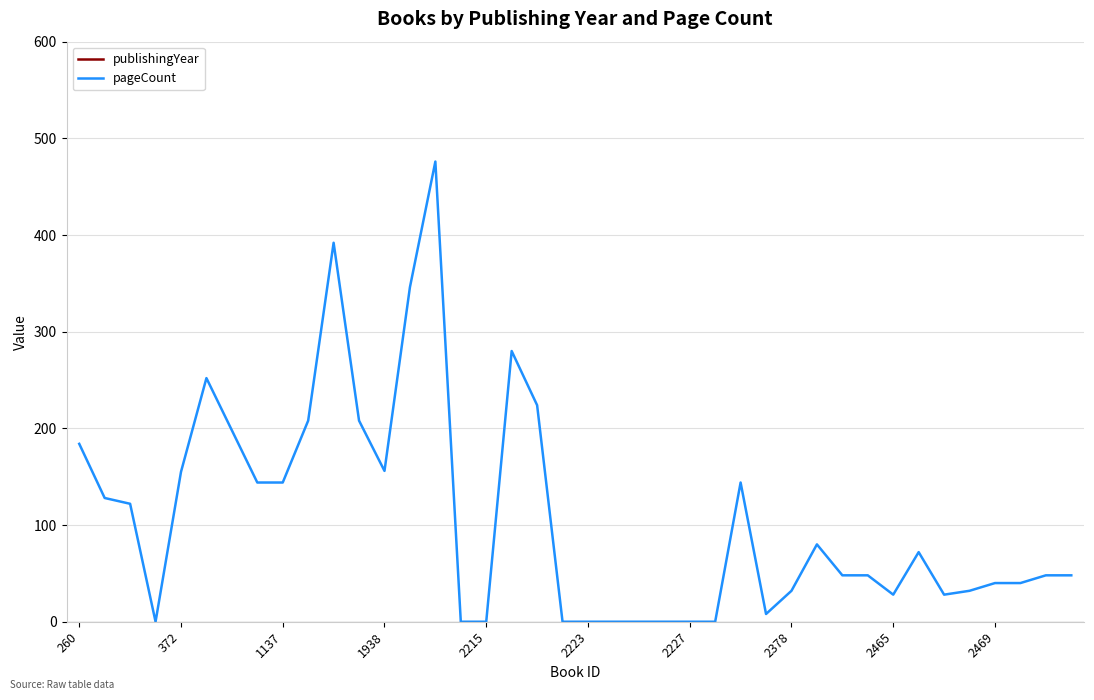

What is the spread (max minus min) of values at 2469?

1785